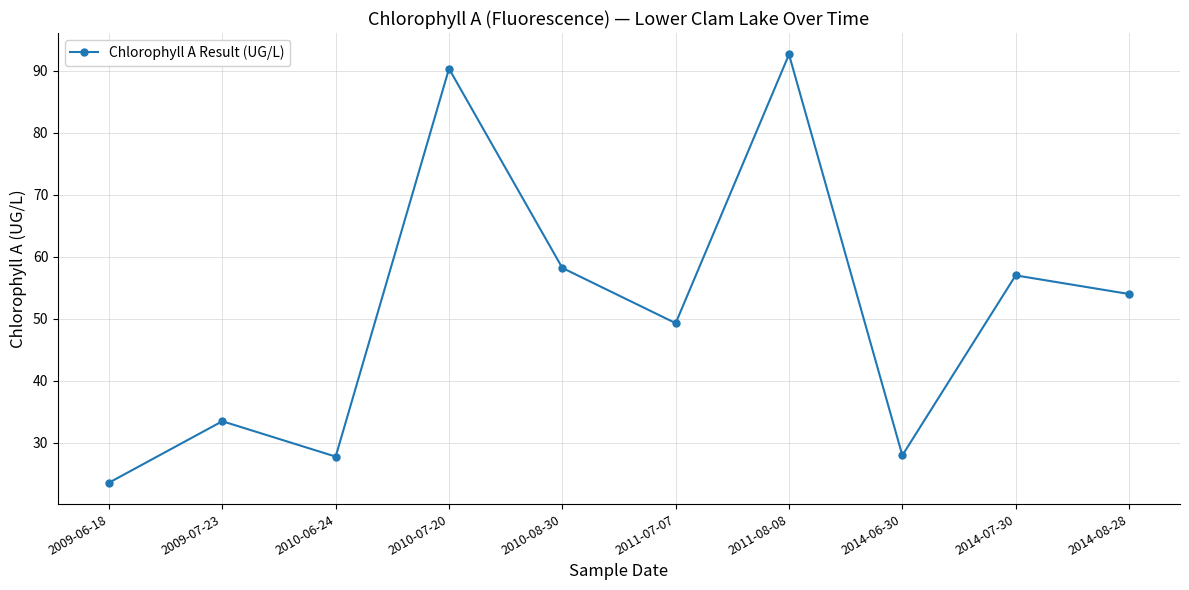

How many points are lower than both their immediate neighbors (excluding endpoints)?

3